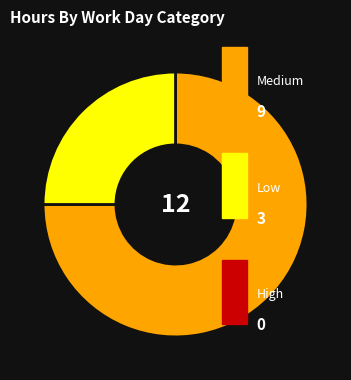

Does any single category account for the majority?

Yes